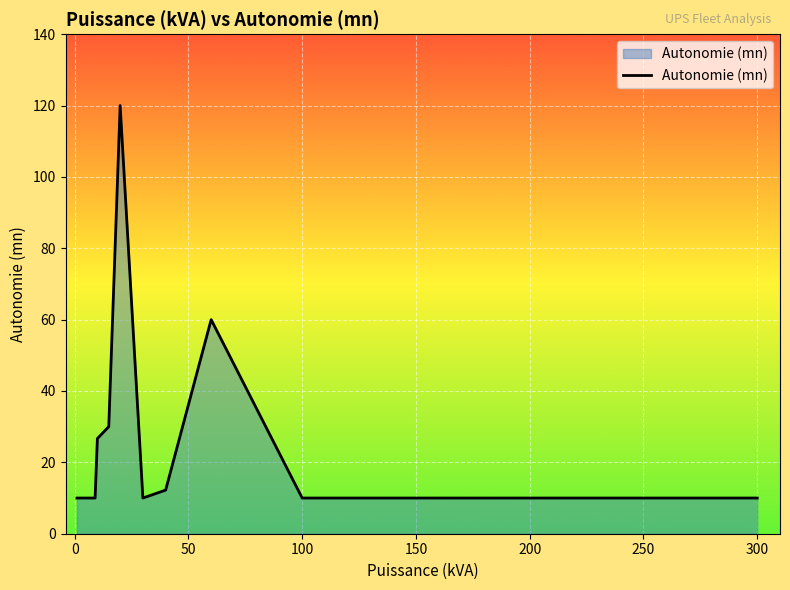

What is the maximum value shown in the chart?

120.0